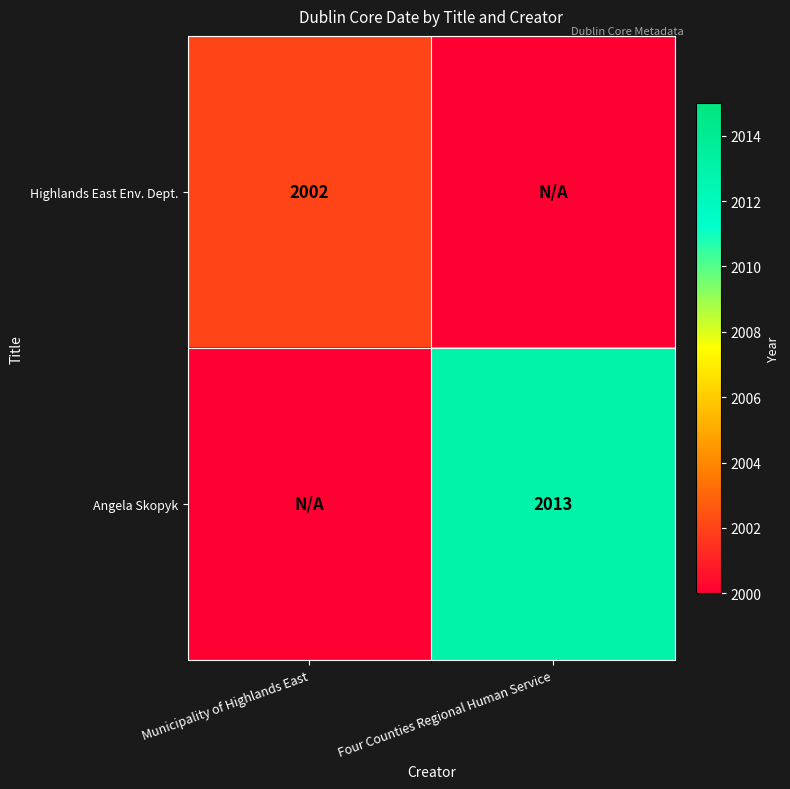

Is it true that Highlands East Env. Dept. equals -735 at Four Counties Regional Human Service?

False